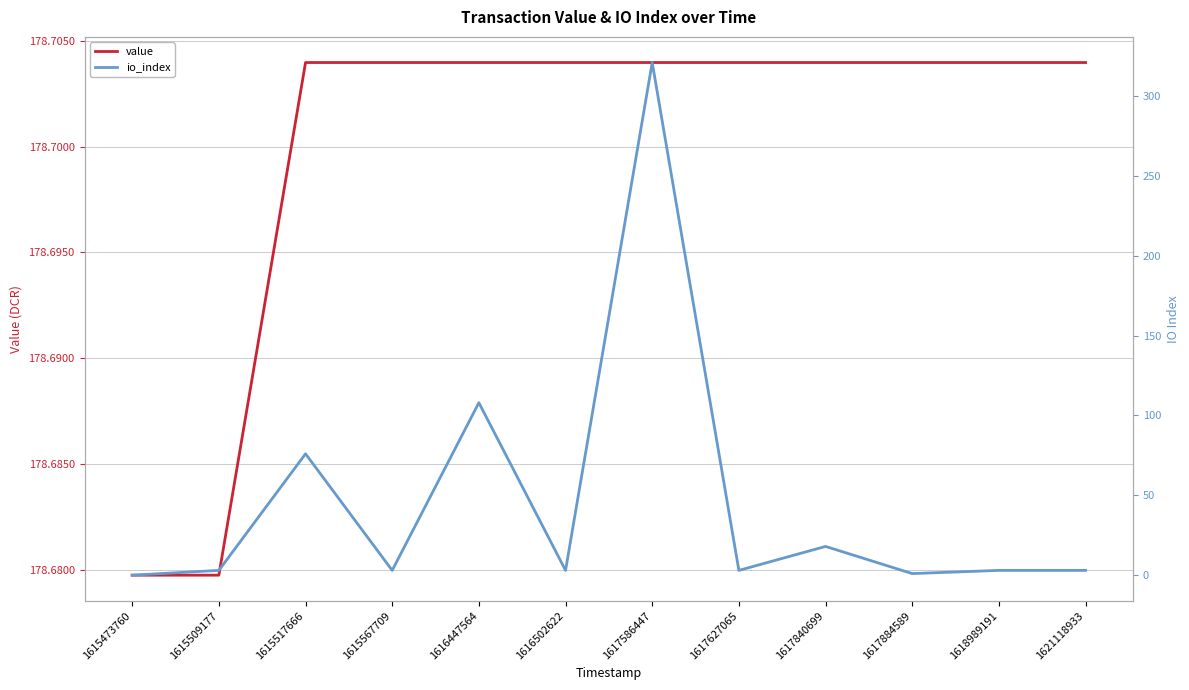

Which series changed the most between 1615509177 and 1616502622?

value